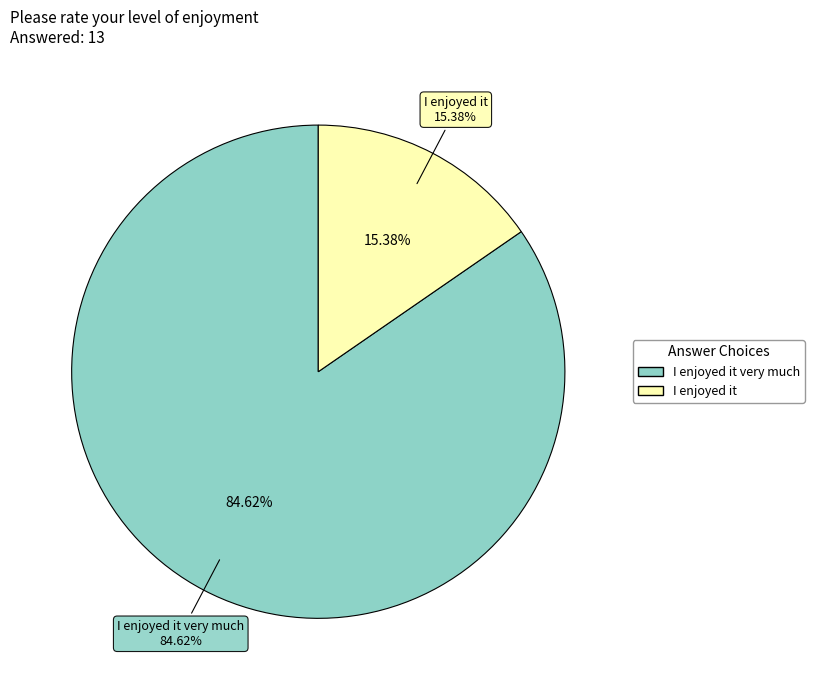

Between I enjoyed it very much and I enjoyed it, which is larger?

I enjoyed it very much